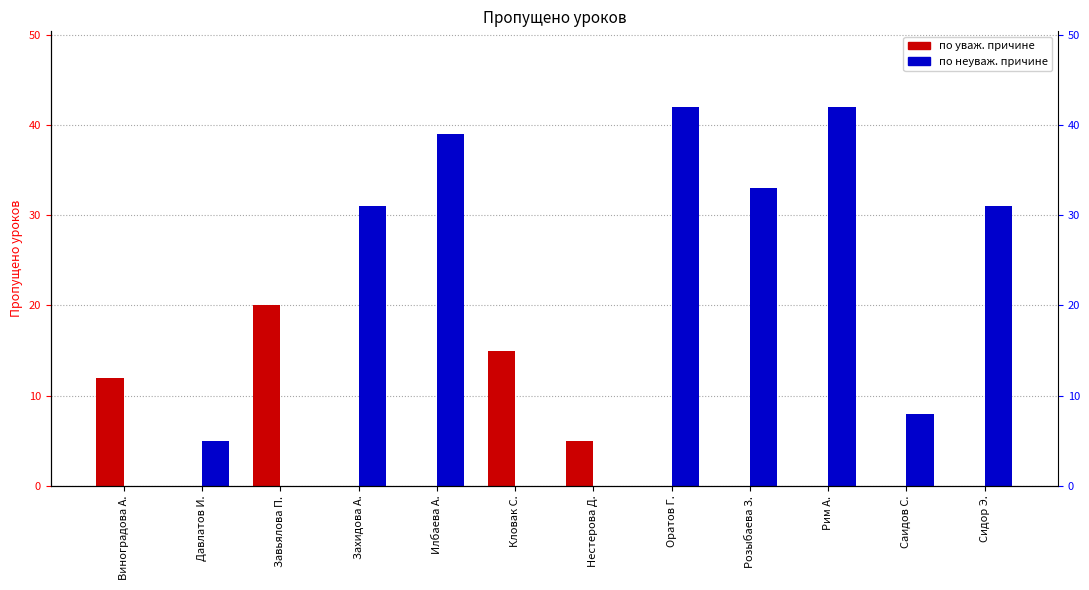

At which category is the sum across all series the highest?

Оратов Г.